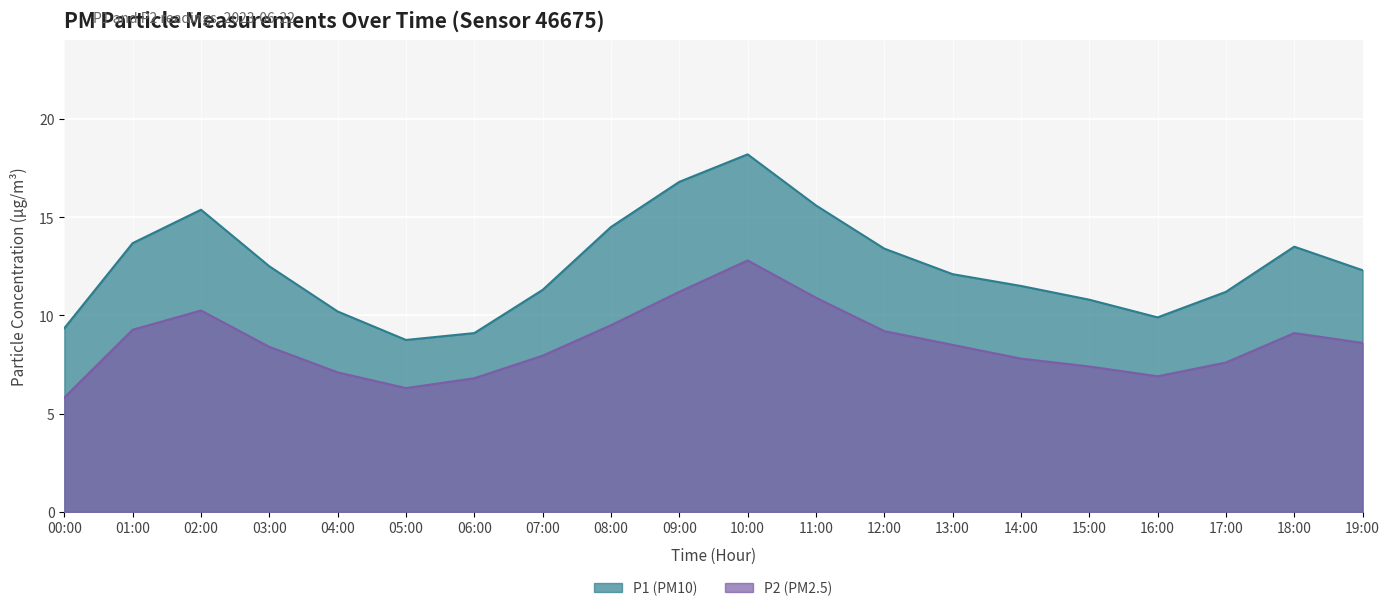

Where does the P1 series first go above 12?

01:00